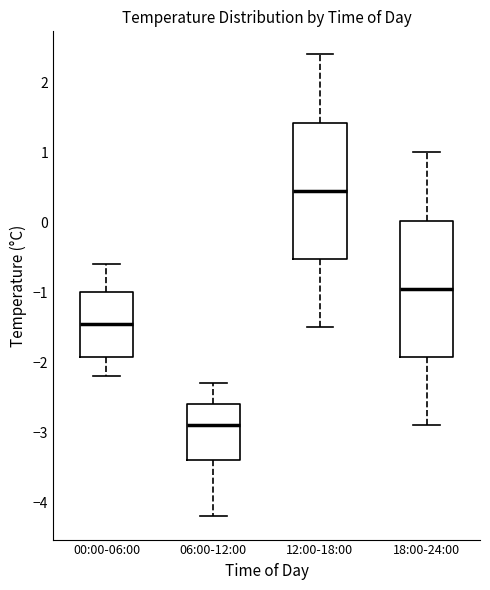

Reading left to right, read every box against the y-axis: the position of its median line, the range the box covers, and the ends of its whiskers. The values are not printed on the chart, so give them approximately, as read against the axis.

00:00-06:00: median -1.4, box -1.9 to -1.0, whiskers -2.2 to -0.6
06:00-12:00: median -2.9, box -3.4 to -2.6, whiskers -4.2 to -2.3
12:00-18:00: median 0.5, box -0.5 to 1.4, whiskers -1.5 to 2.4
18:00-24:00: median -0.9, box -1.9 to 0.0, whiskers -2.9 to 1.0